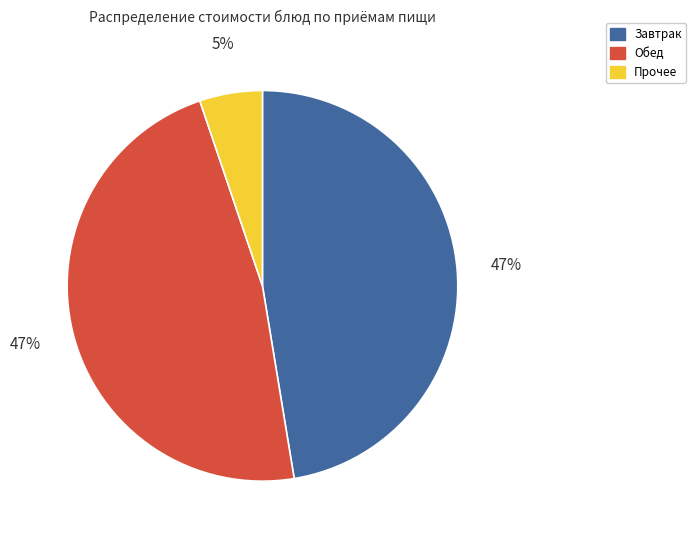

To the nearest percent, what is the average slice percentage?

33%